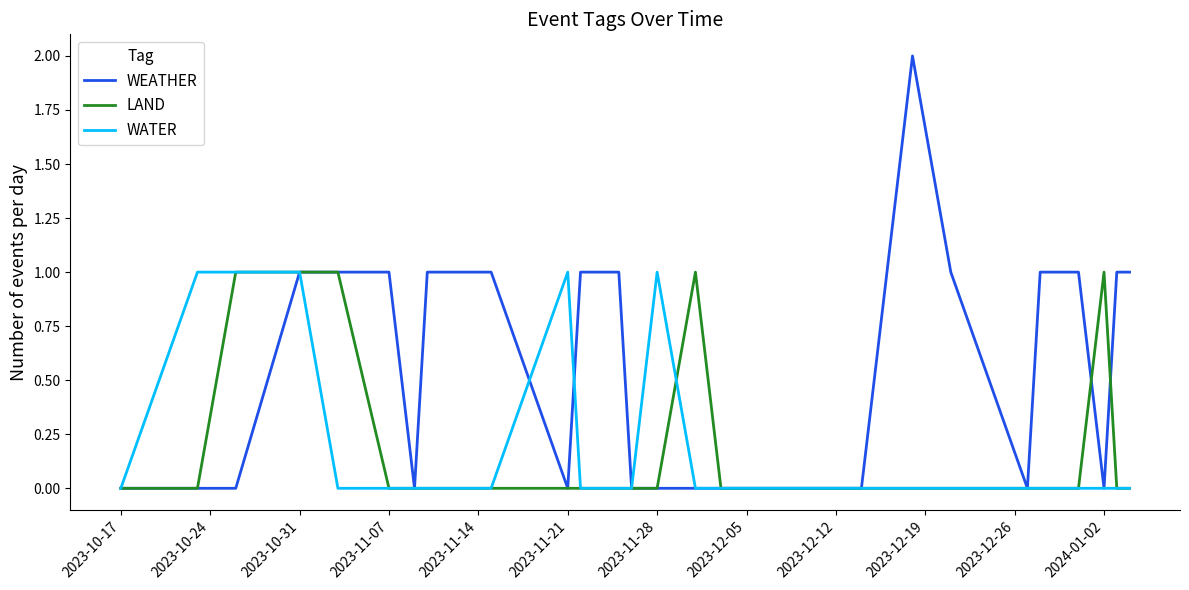

What are all the series names shown in the legend?

WEATHER, LAND, WATER